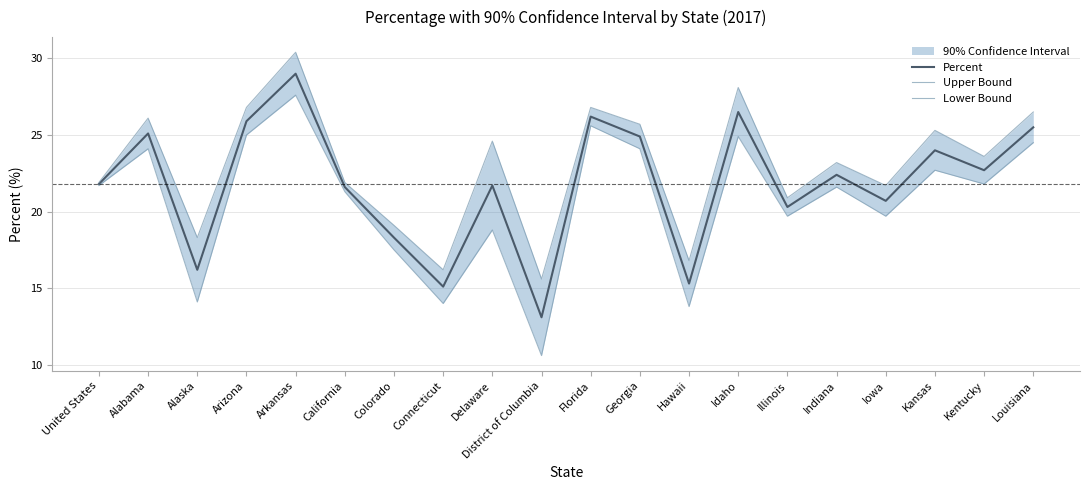

What is the label of the 14th point from the left?

Idaho